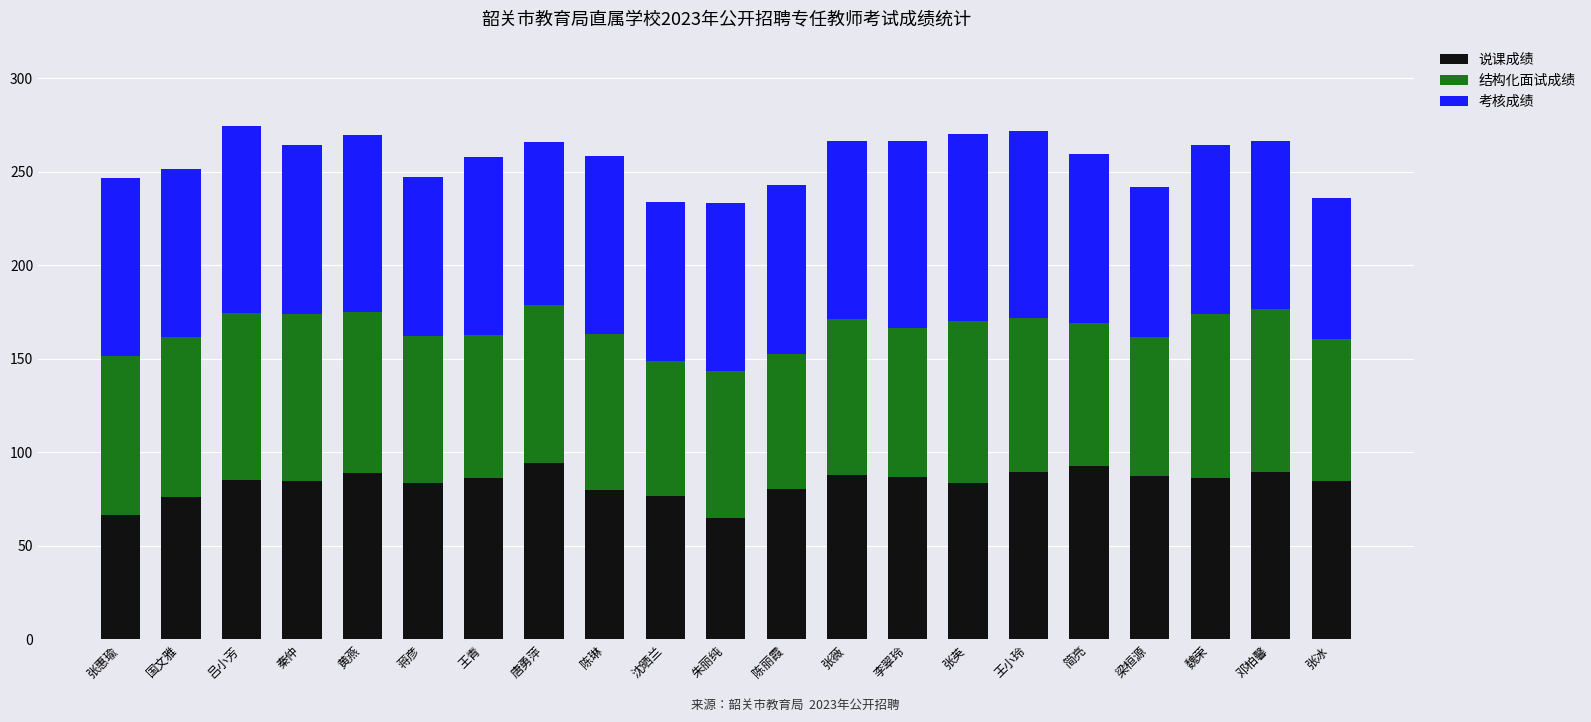

True or false: 说课成绩 has a value of 76.8 at 沈晒兰.

True